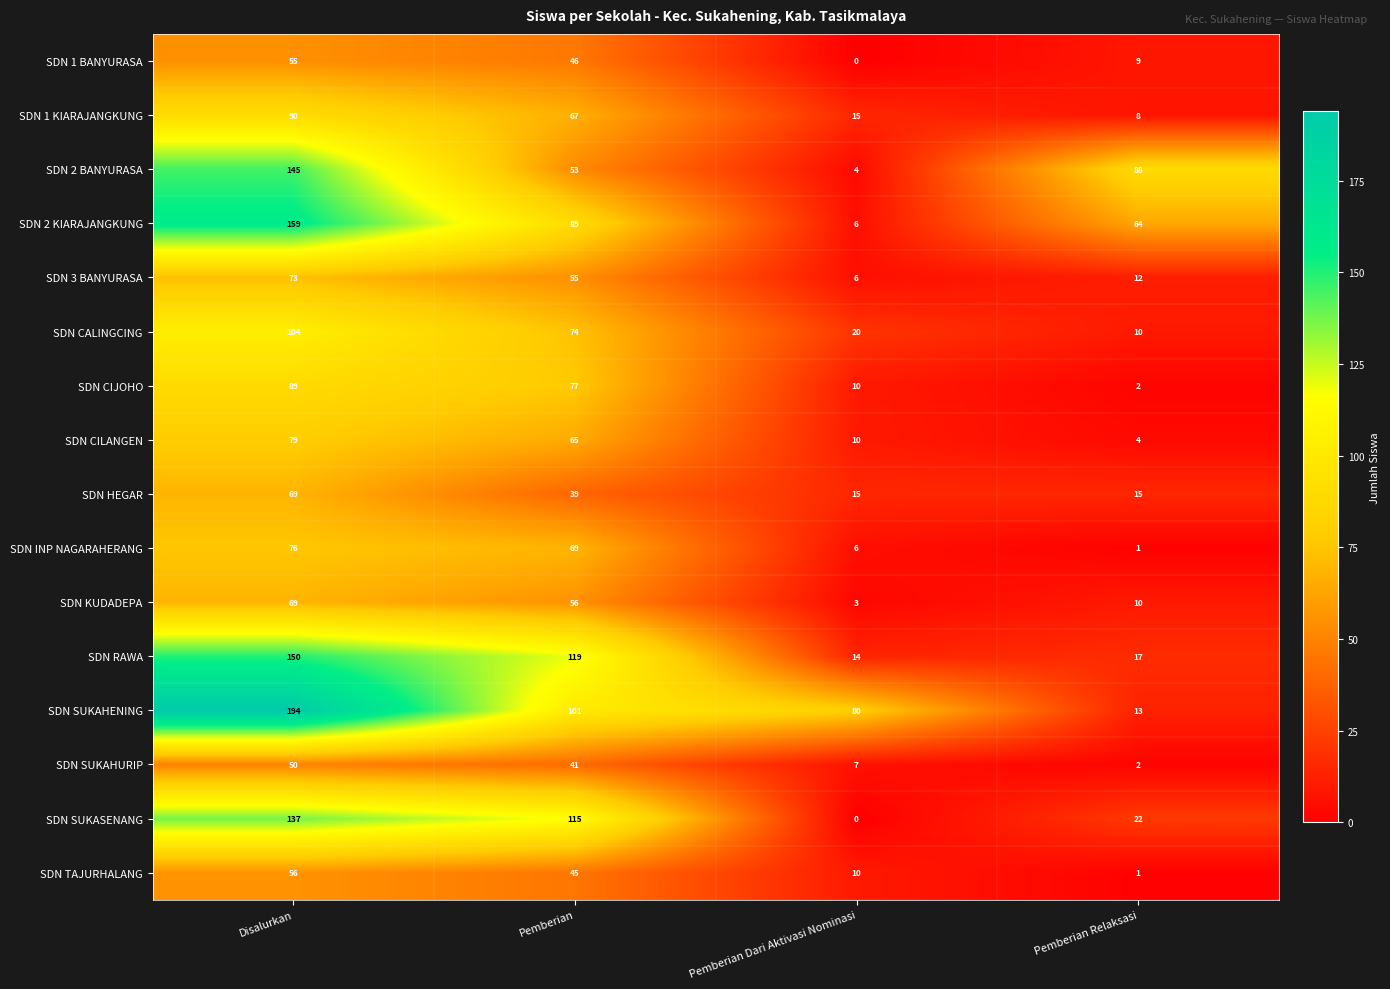

The value of SDN SUKASENANG at Pemberian is 181. True or false?

False